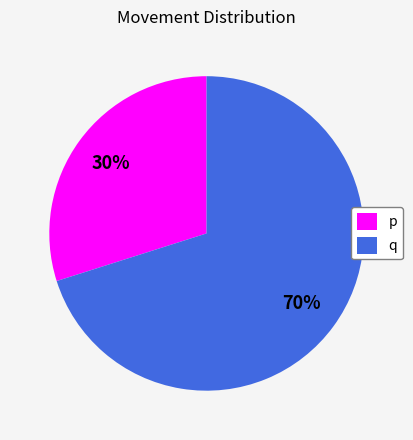

Between p and q, which is larger?

q